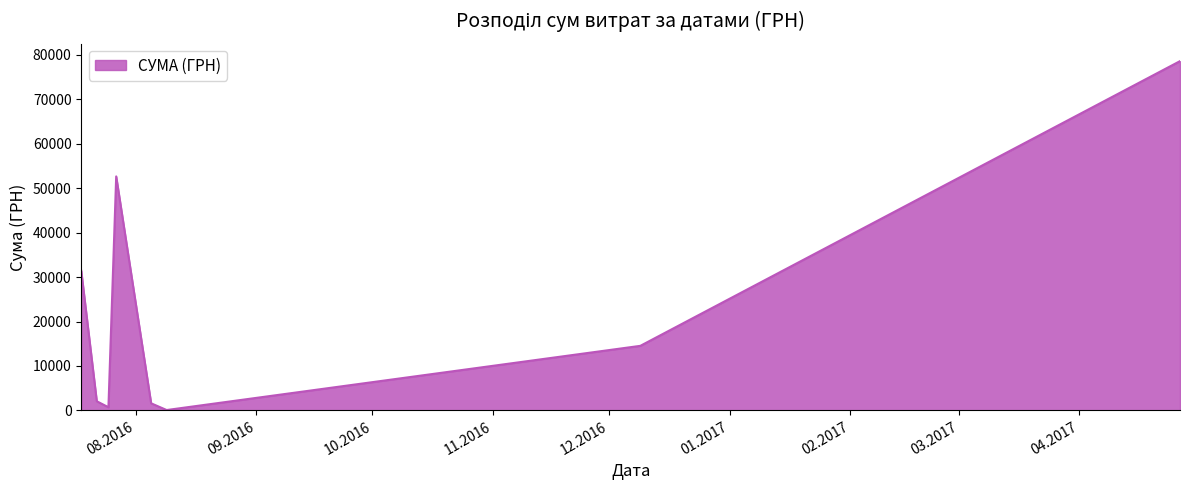

What is the maximum value shown in the chart?

78600.0